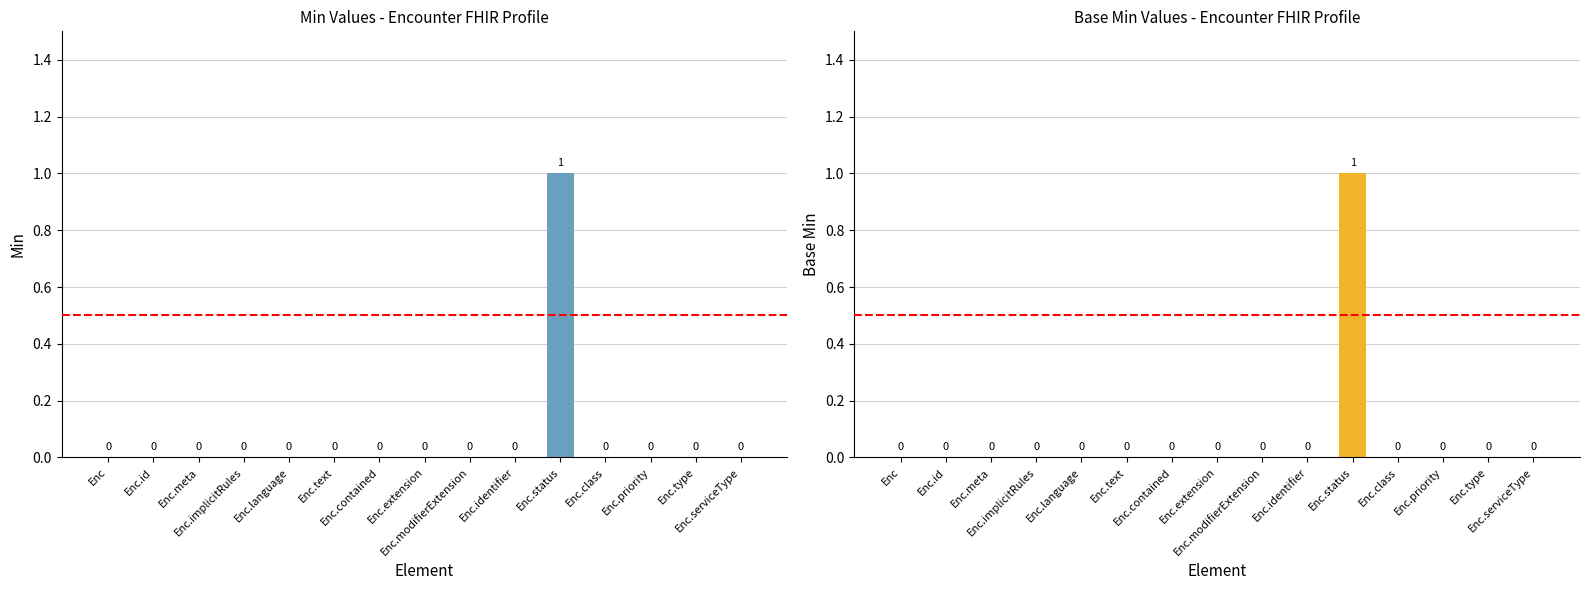

Reading left to right, list all the values displayed in this chart.

Min: Enc=0	Enc.id=0	Enc.meta=0	Enc.implicitRules=0	Enc.language=0	Enc.text=0	Enc.contained=0	Enc.extension=0	Enc.modifierExtension=0	Enc.identifier=0	Enc.status=1	Enc.class=0	Enc.priority=0	Enc.type=0	Enc.serviceType=0
Base Min: Enc=0	Enc.id=0	Enc.meta=0	Enc.implicitRules=0	Enc.language=0	Enc.text=0	Enc.contained=0	Enc.extension=0	Enc.modifierExtension=0	Enc.identifier=0	Enc.status=1	Enc.class=0	Enc.priority=0	Enc.type=0	Enc.serviceType=0